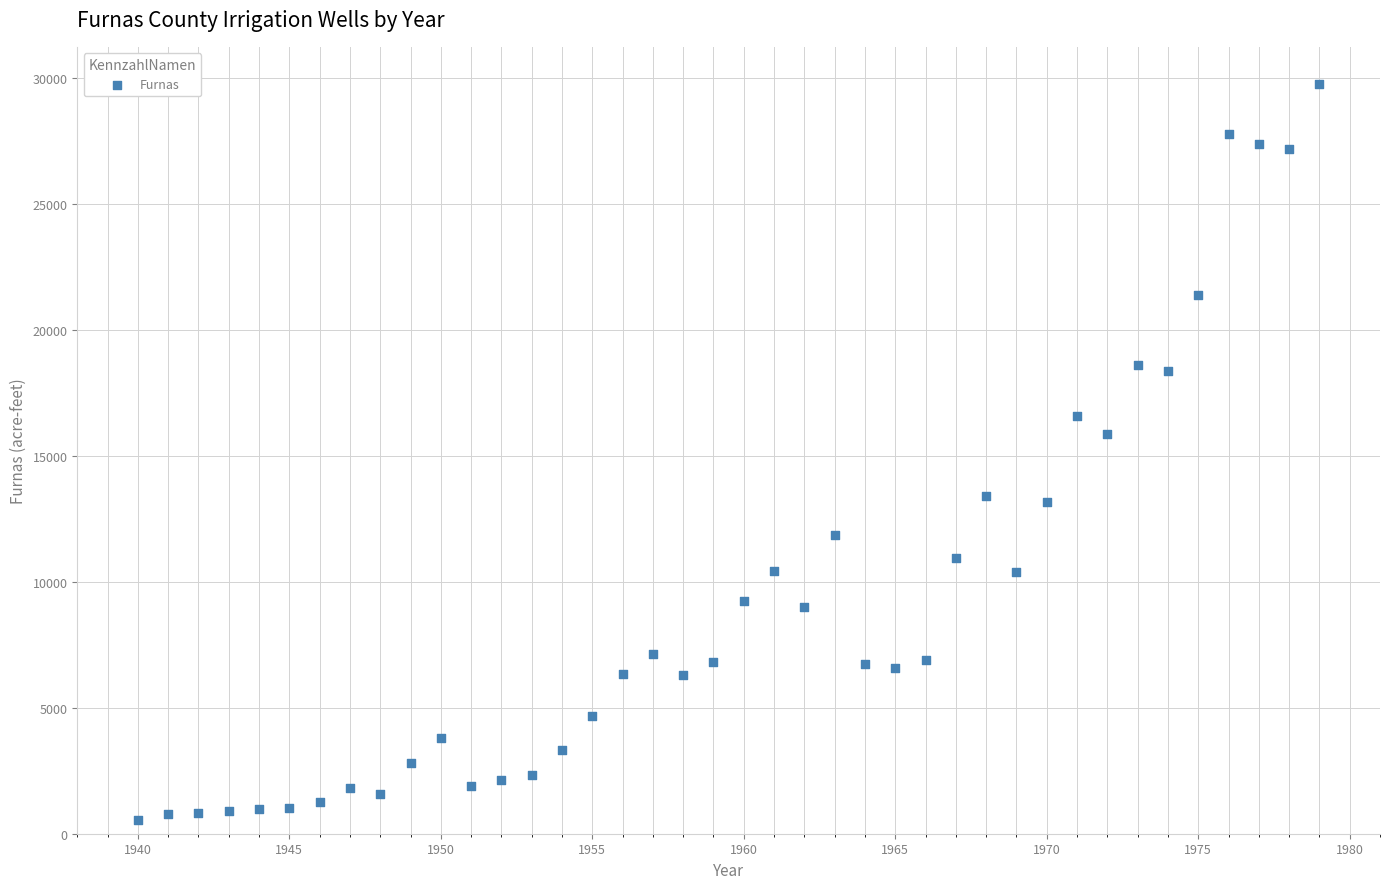

What is the range of Y values (max minus min)?

29257.9